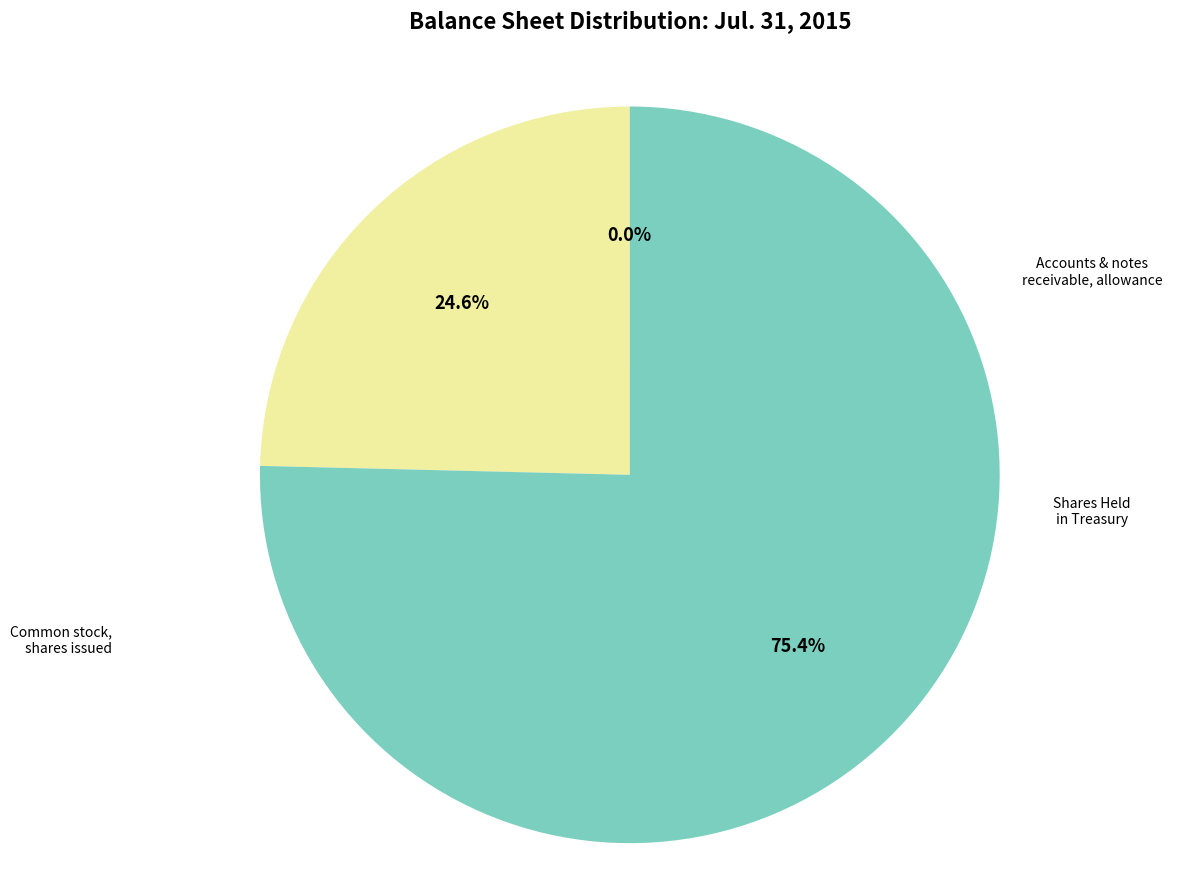

Which category has the smallest portion of the pie?

Accounts and notes receivable, allowance